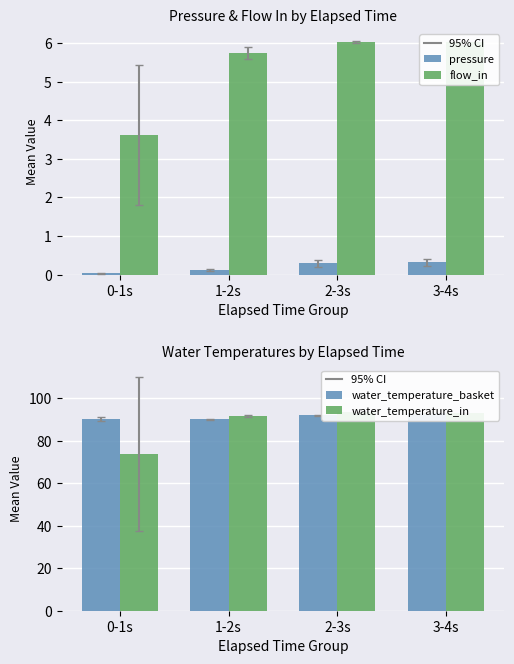

What is the label of the 1st bar from the left?

0-1s